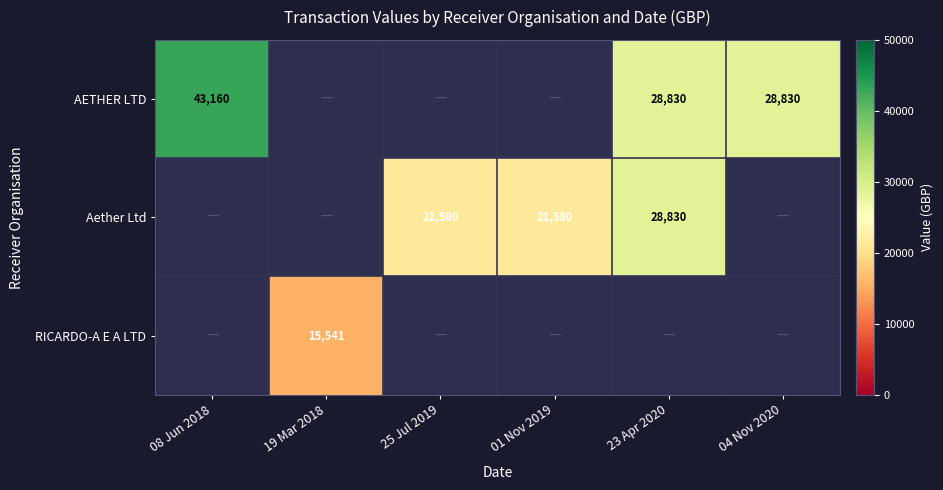

What is the difference between the AETHER LTD values at 08 Jun 2018 and 23 Apr 2020?

14330